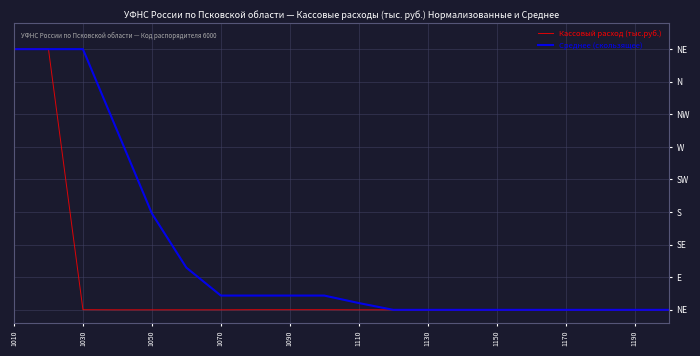

What is the highest value of the Среднее (скользящее) series?

1.0